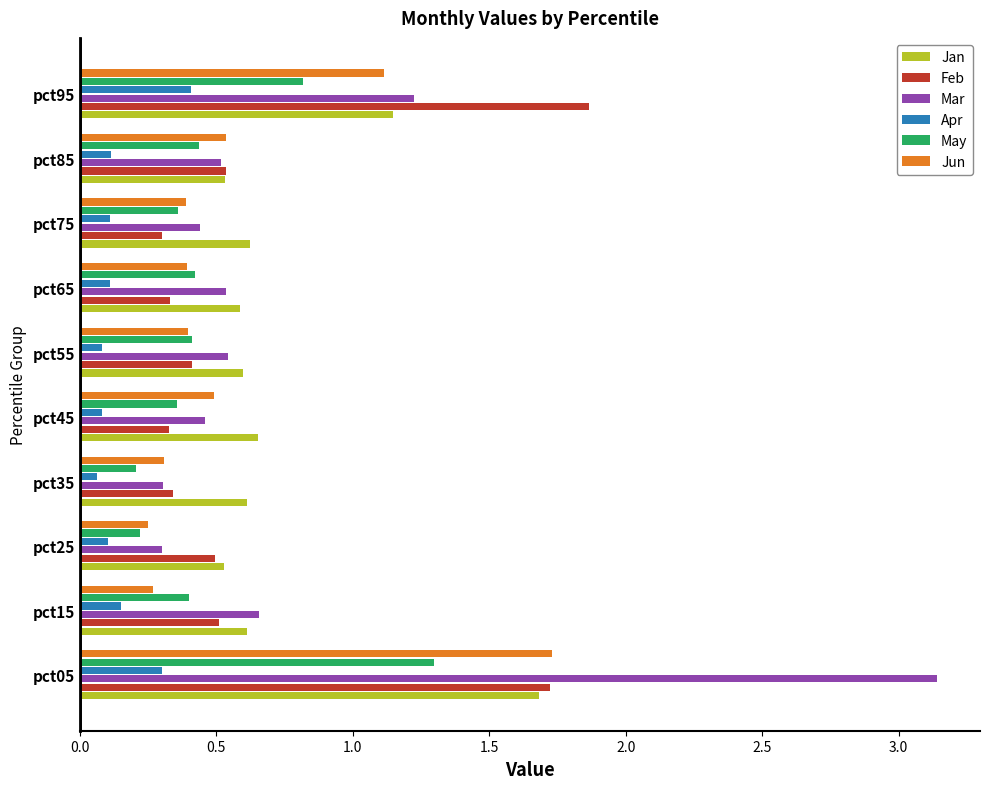

How many categories are shown in the chart?

10